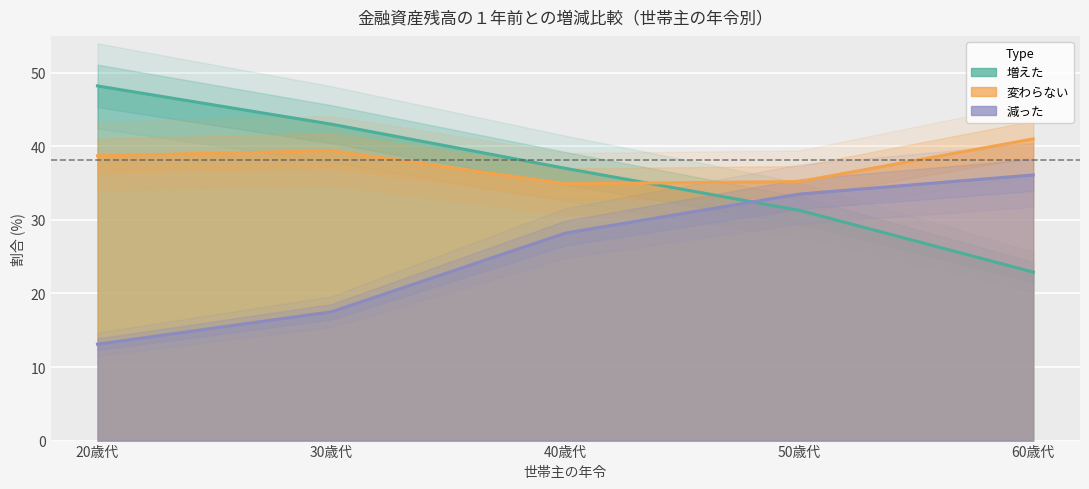

What is the minimum value shown in the chart?

13.1